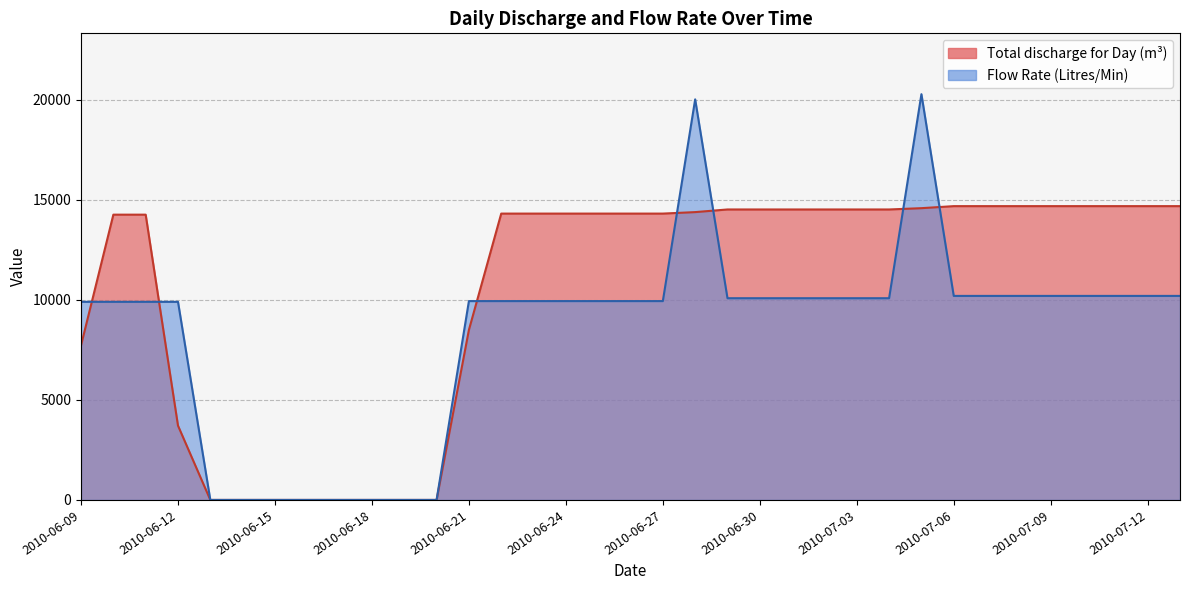

Is it true that Flow Rate (Litres/Min) equals 0.0 at 2010-06-16?

True